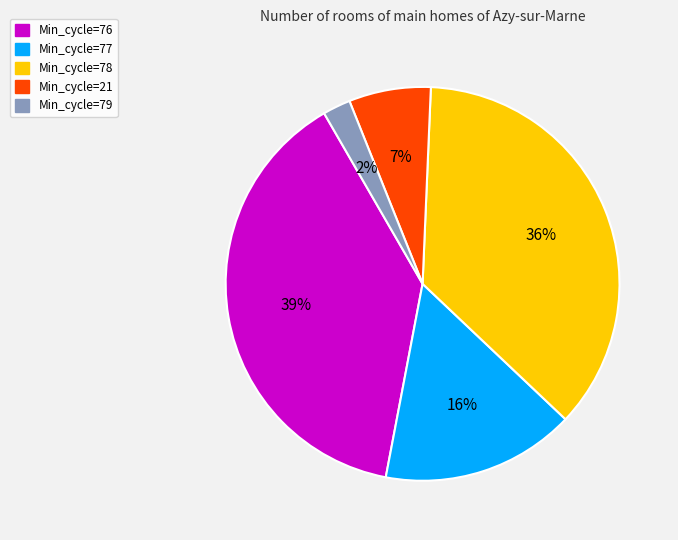

Does any single category account for the majority?

No